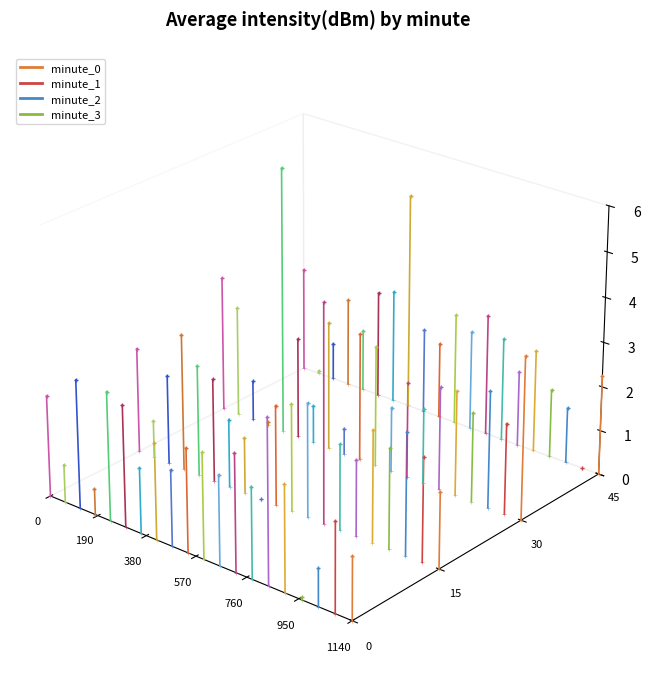

Is the value of minute_0 at 950 greater than the value of minute_1 at 950?

No